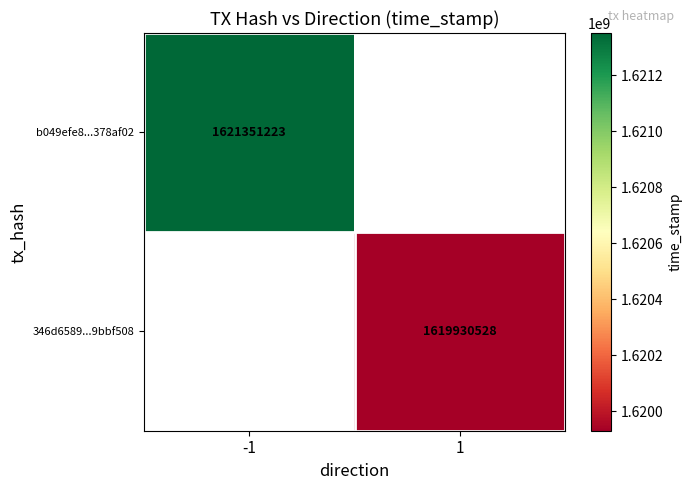

True or false: 346d6589...9bbf508 has a value of 1619930528 at 1.

True